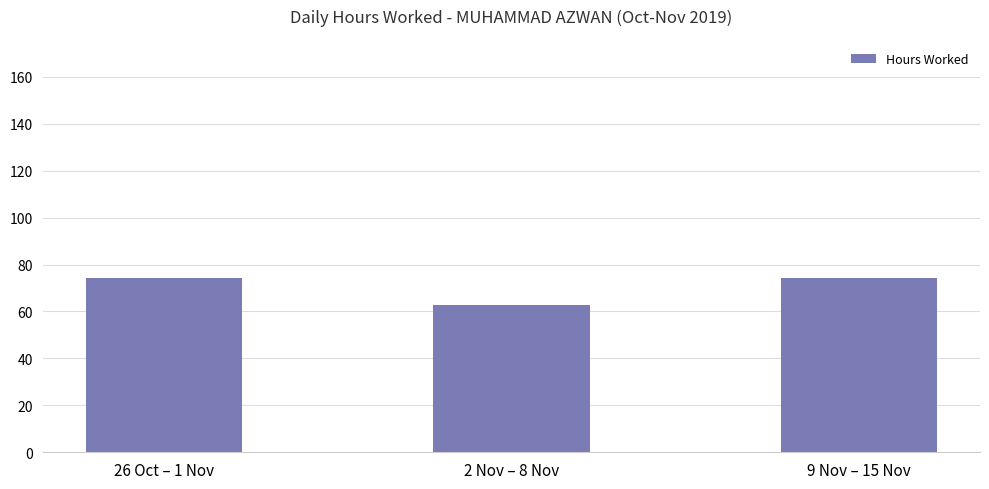

Read the value at 2 Nov – 8 Nov.

62.9